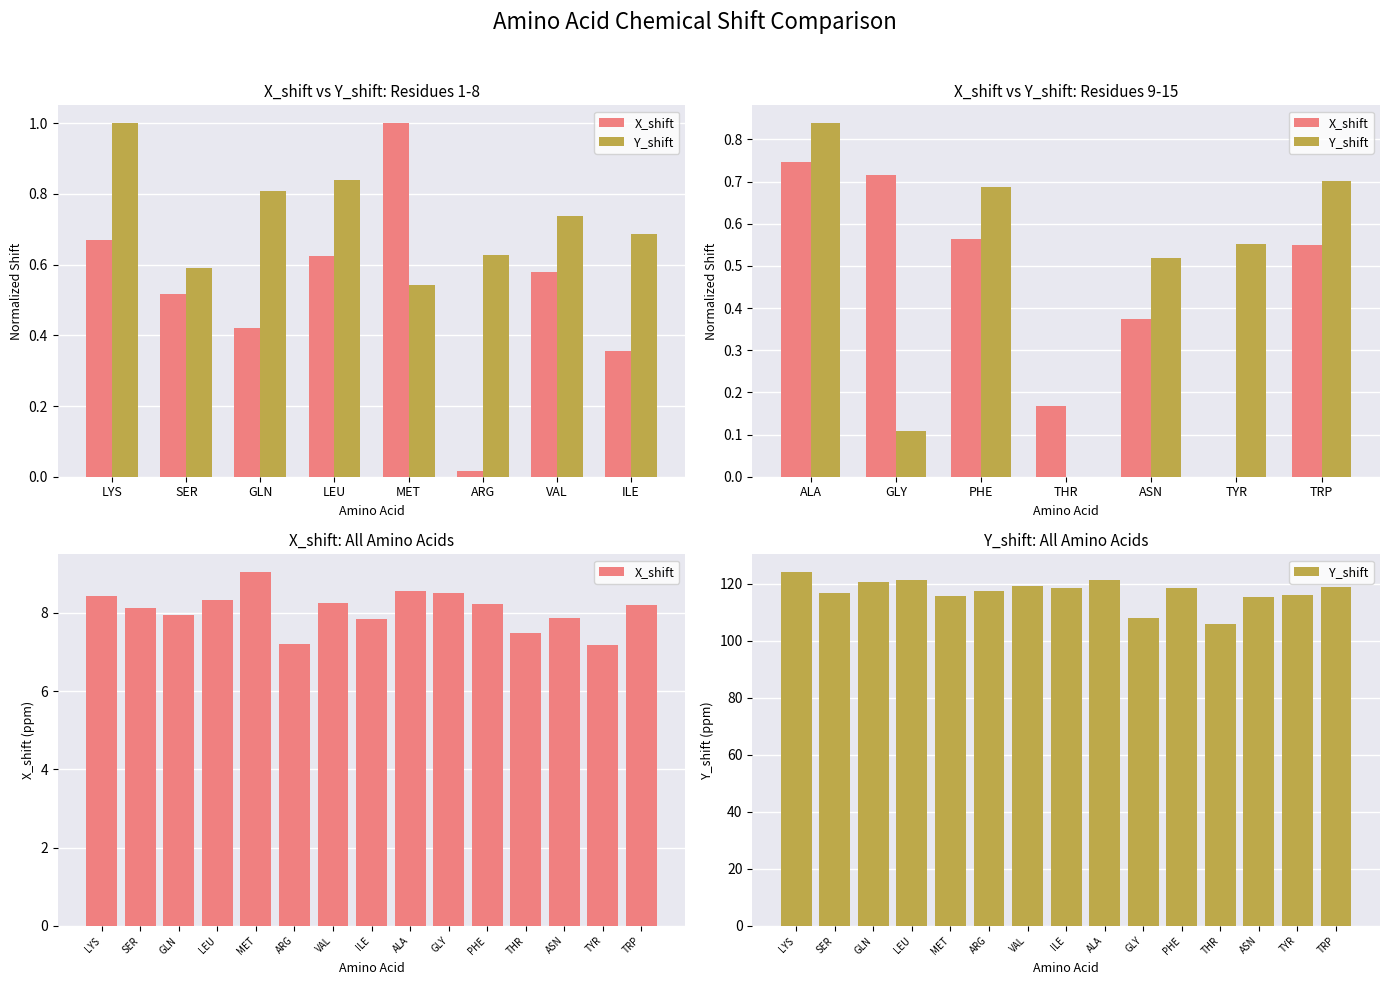

Reading right to left, what are all the values shown in this chart?

X_shift: 8.2	7.2	7.9	7.5	8.2	8.5	8.6	7.8	8.3	7.2	9.0	8.3	8.0	8.1	8.4
Y_shift: 118.7	116.0	115.4	106.0	118.5	108.0	121.2	118.5	119.4	117.4	115.9	121.3	120.7	116.7	124.2